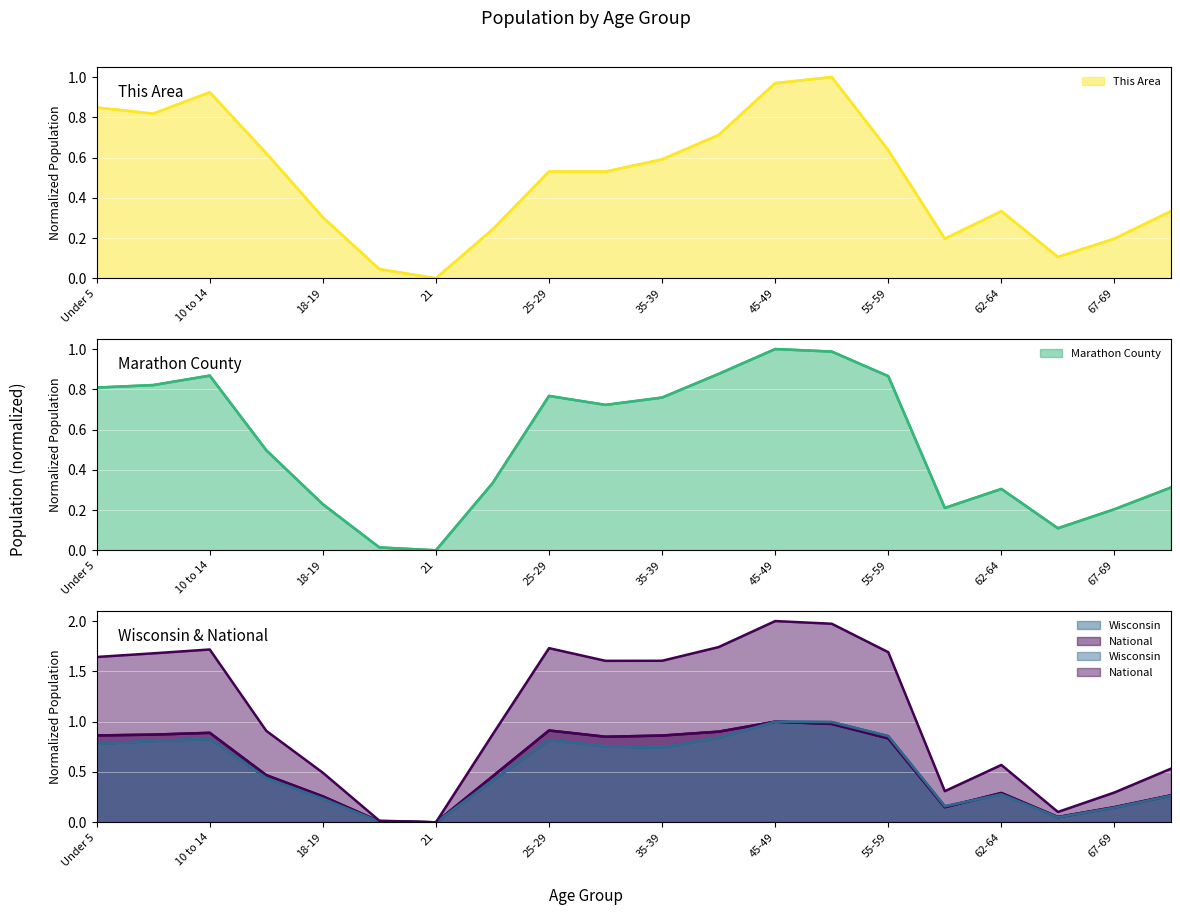

Is the value of Wisconsin at 60-61 greater than the value of This Area at 40-44?

No